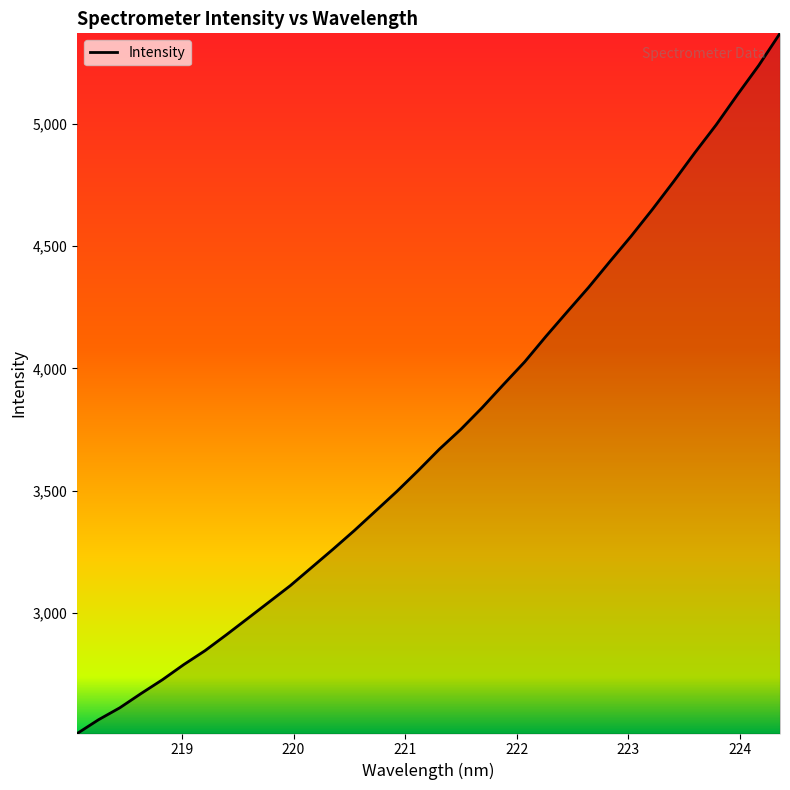

What is the greatest value displayed?

5370.4